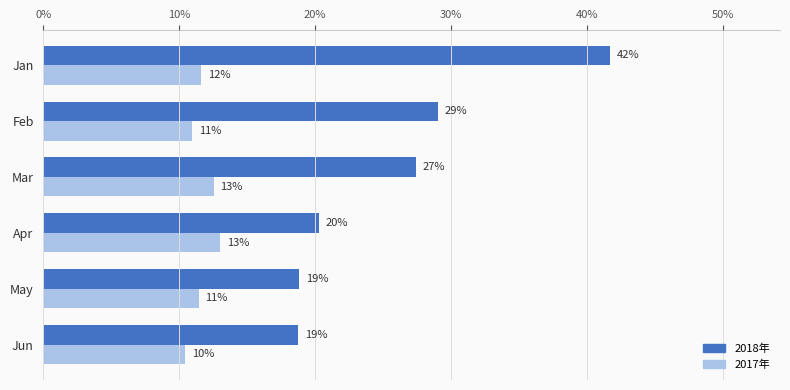

Are the bars grouped side by side (vs. stacked)?

Yes